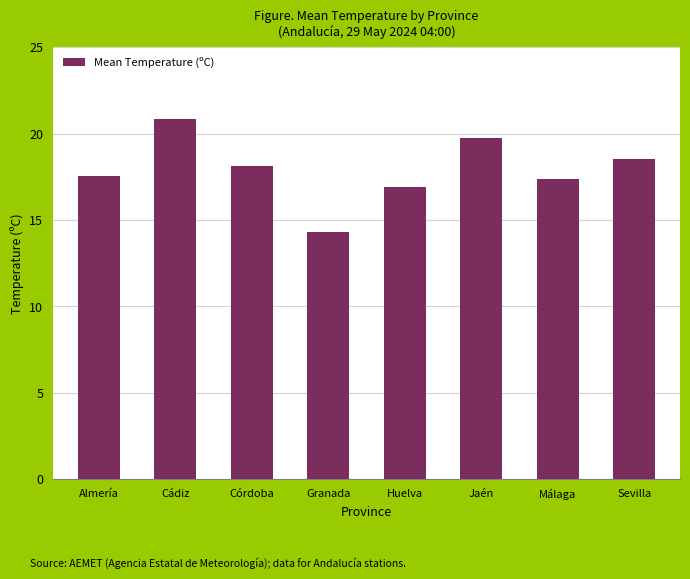

Reading left to right, extract all data points from this chart.

Almería=17.6	Cádiz=20.9	Córdoba=18.1	Granada=14.3	Huelva=16.9	Jaén=19.8	Málaga=17.4	Sevilla=18.5